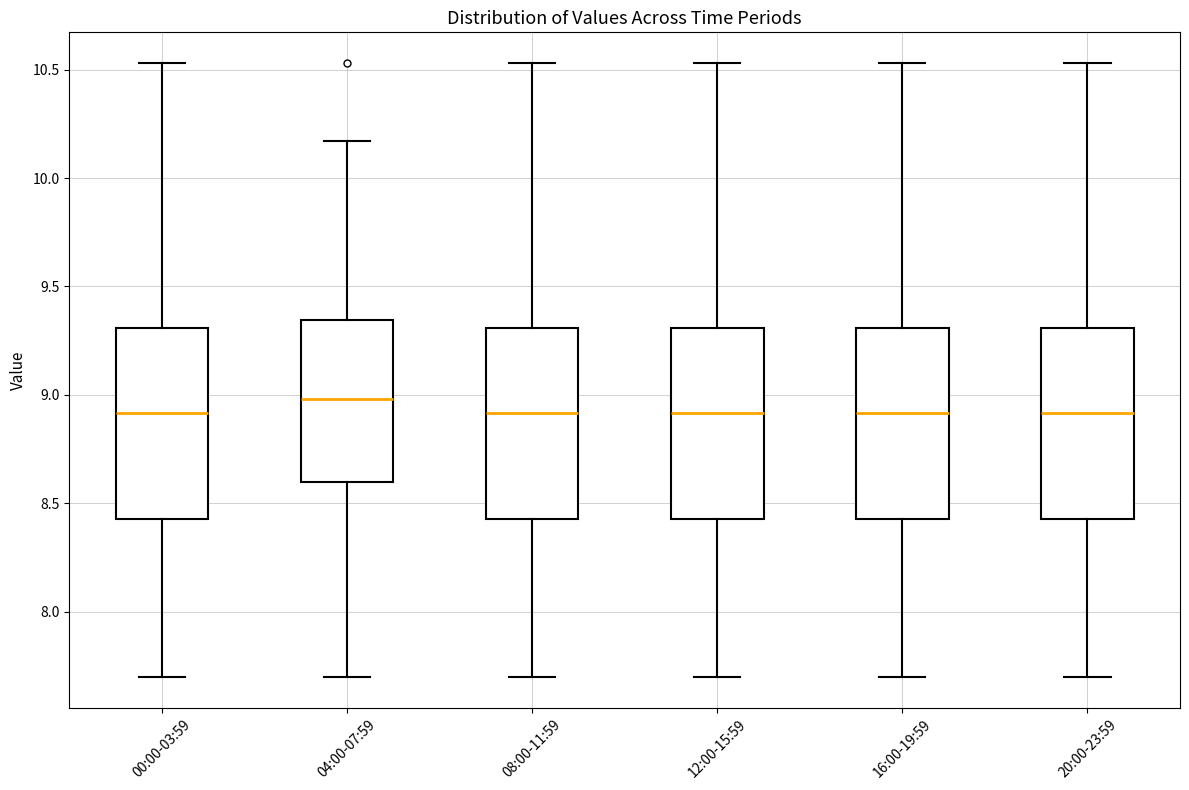

Where does the median line of the box for 00:00-03:59 sit on the y-axis? The values are not printed on the chart, so give them approximately, as read against the axis.

8.90